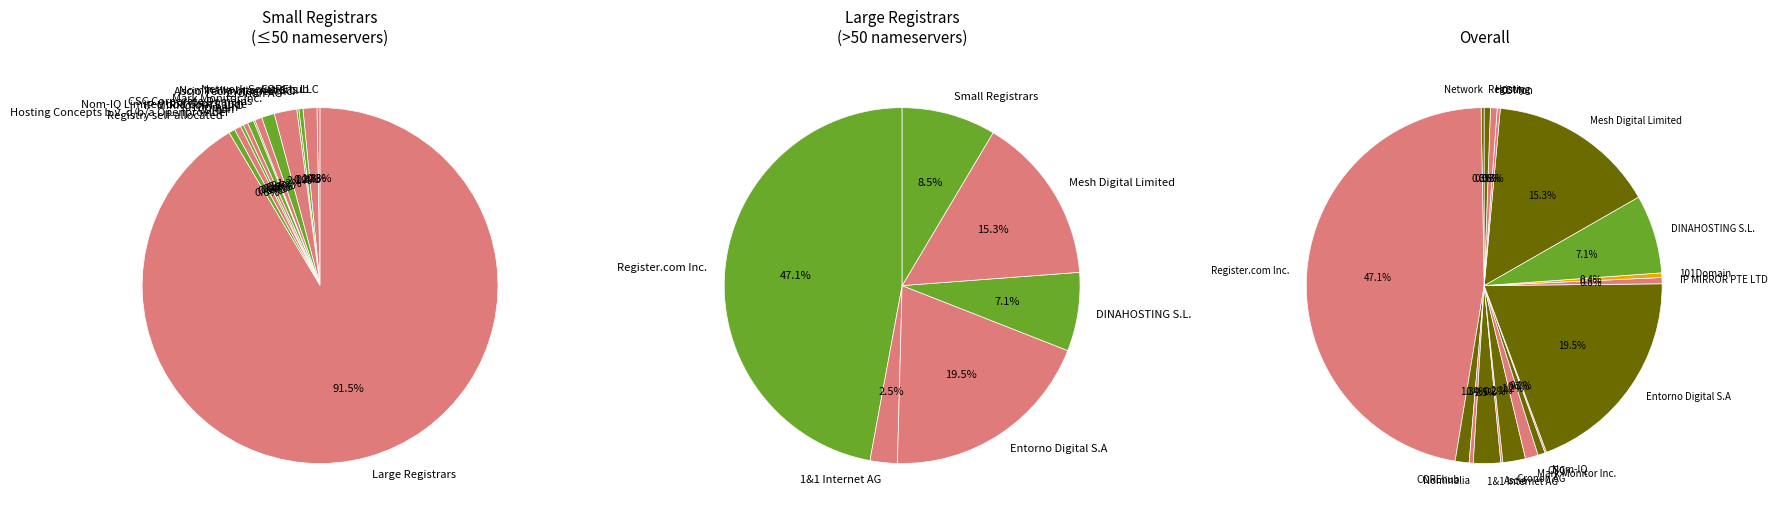

What percentage is the Entorno Digital S.A slice, to the nearest percent?

19%